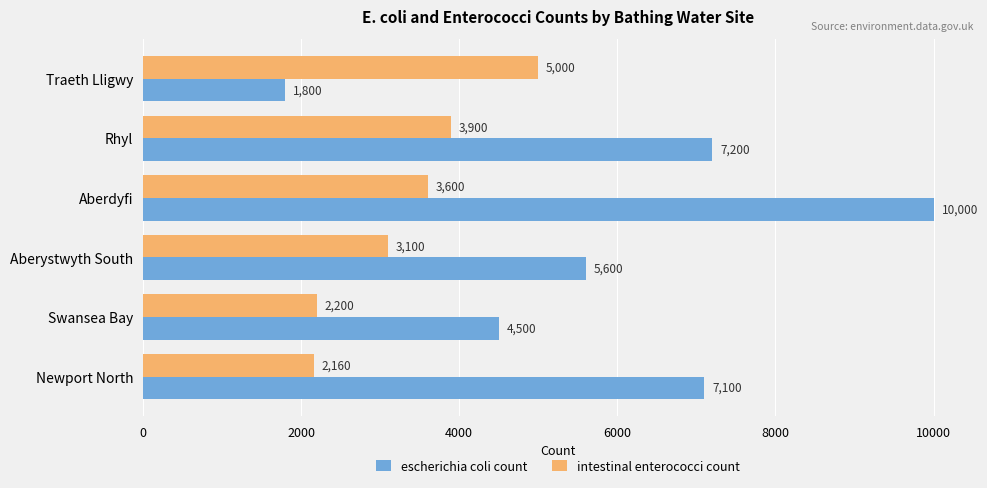

Rank the series by their maximum value, from highest to lowest.

escherichia coli count, intestinal enterococci count